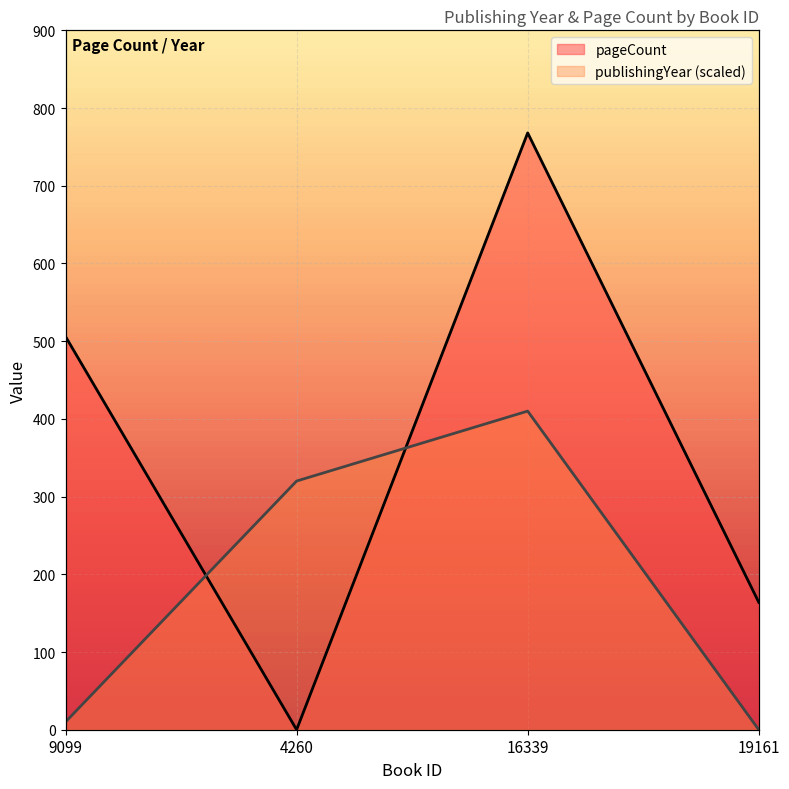

At which category does pageCount reach its first local peak?

16339